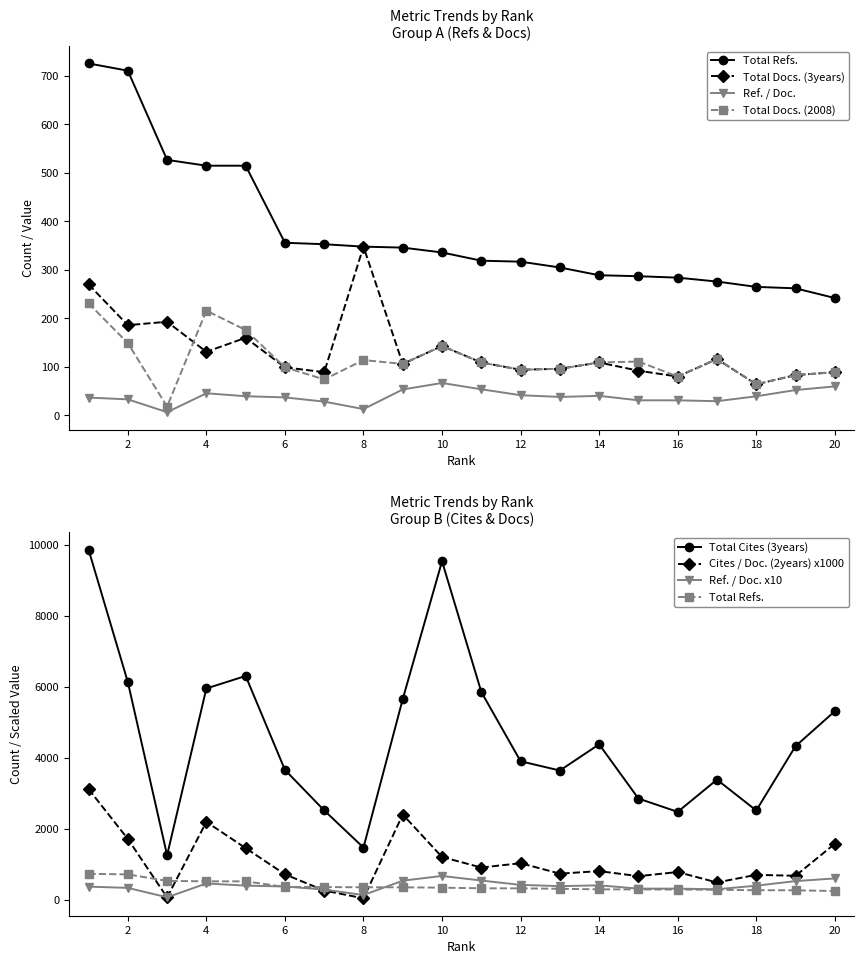

How many distinct data groups are displayed?

6